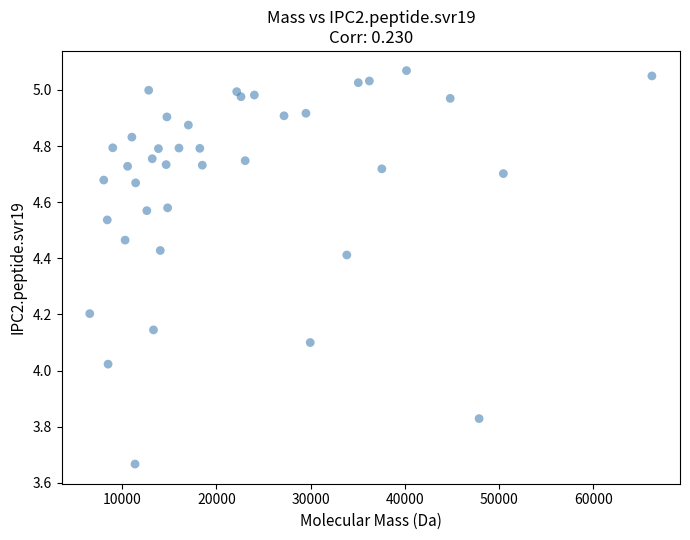

What is the range of Y values (max minus min)?

1.4